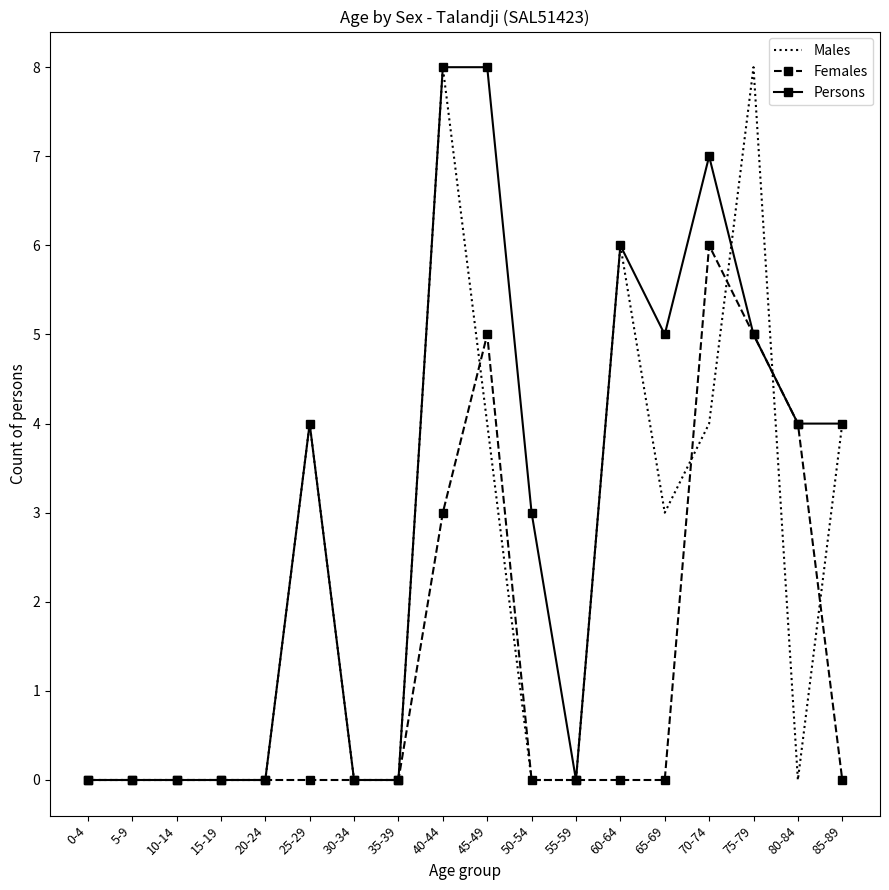

At which label does Females reach its peak?

70-74